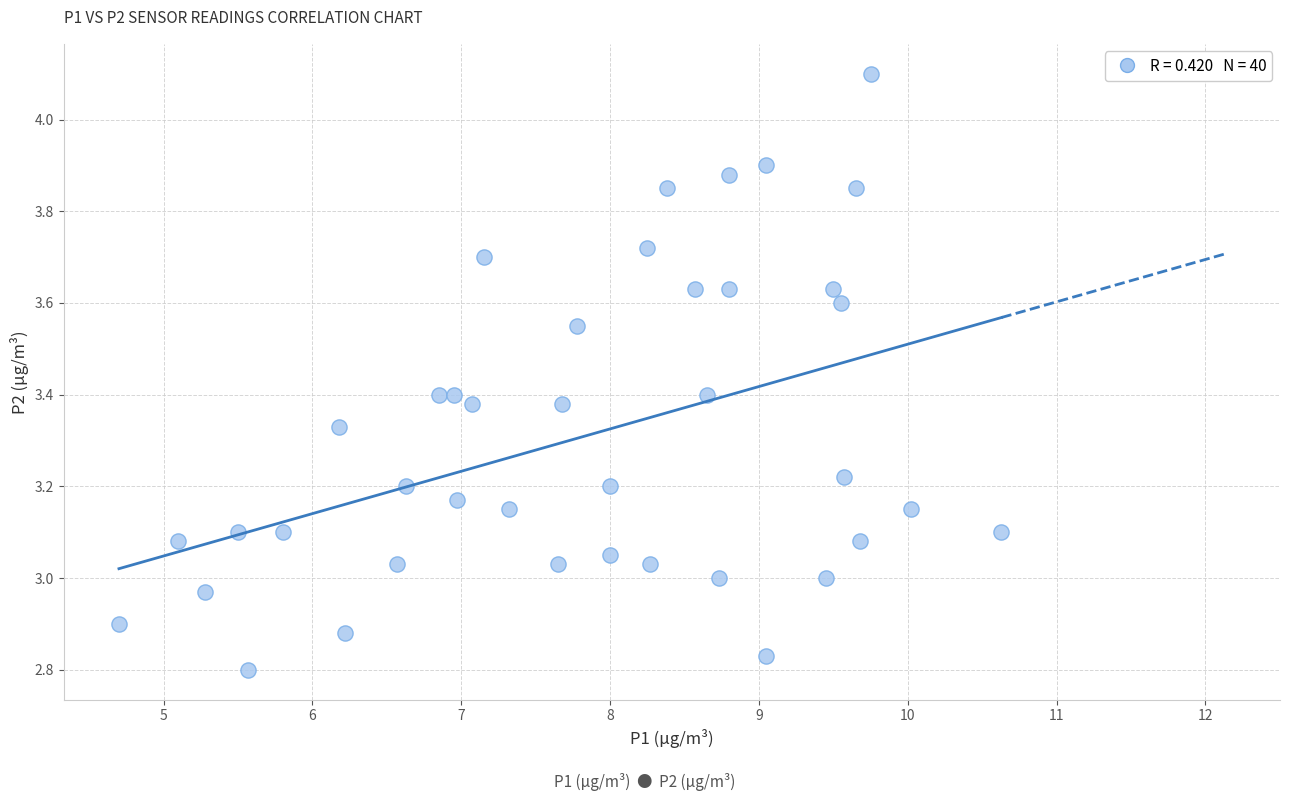

What is the range of X values (max minus min)?

5.9